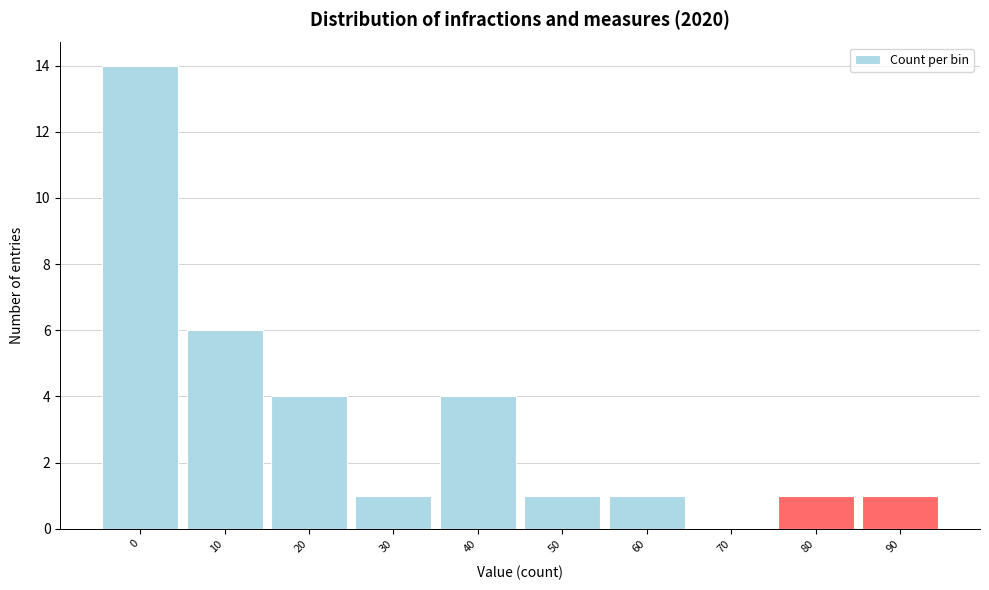

Reading left to right, what are all the values shown in this chart?

0=14	10=6	20=4	30=1	40=4	50=1	60=1	70=0	80=1	90=1